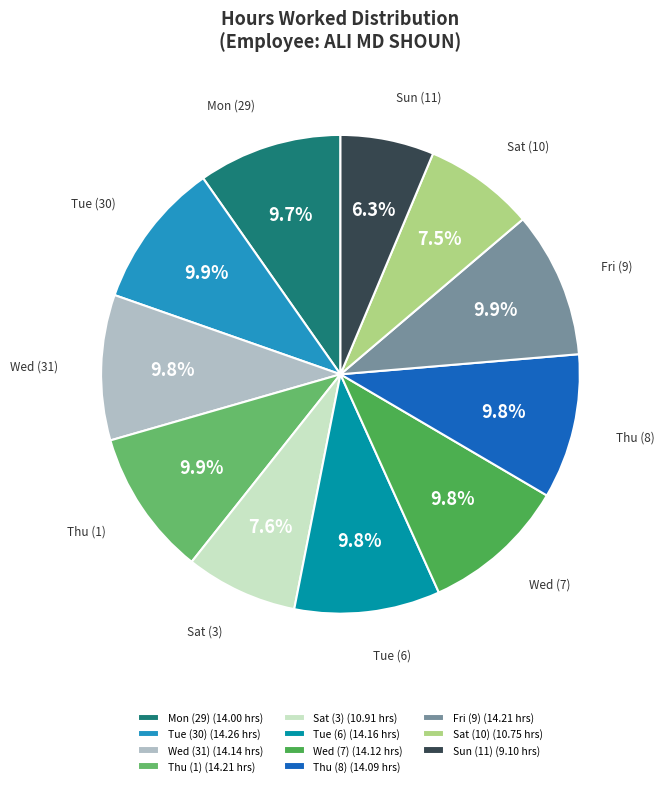

Does any single category account for the majority?

No